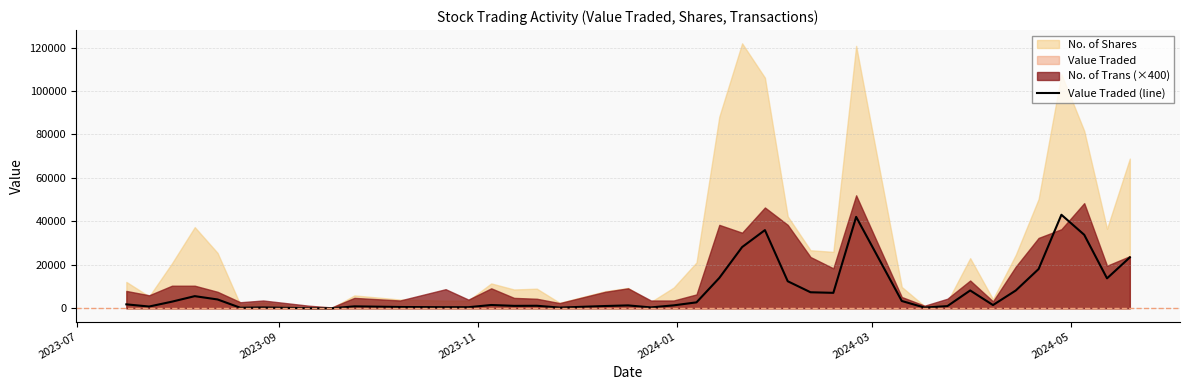

What is the maximum value for Value Traded (line)?

43051